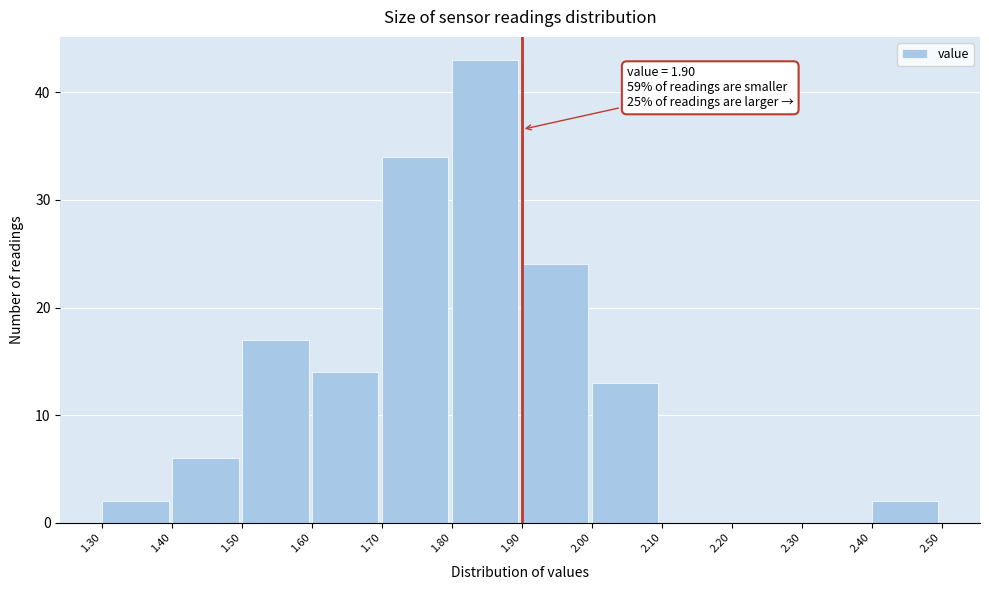

Over which range of the x-axis is the bar tallest?

1.80 to 1.90